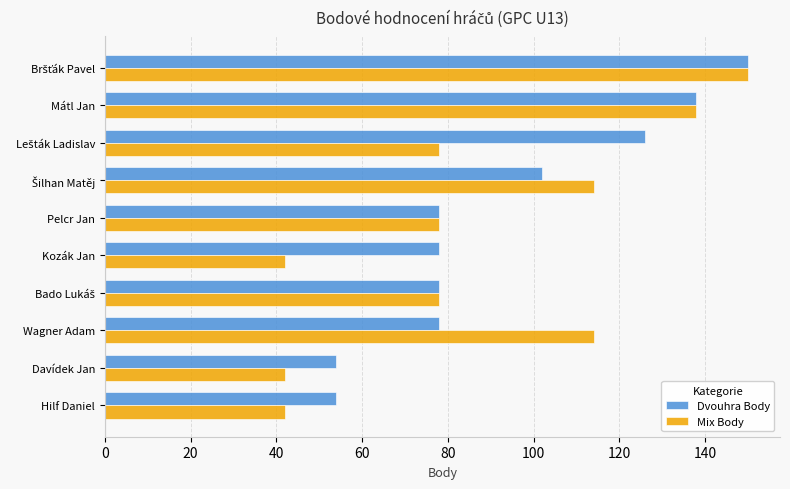

Is it true that Mix Body equals 114 at Wagner Adam?

True